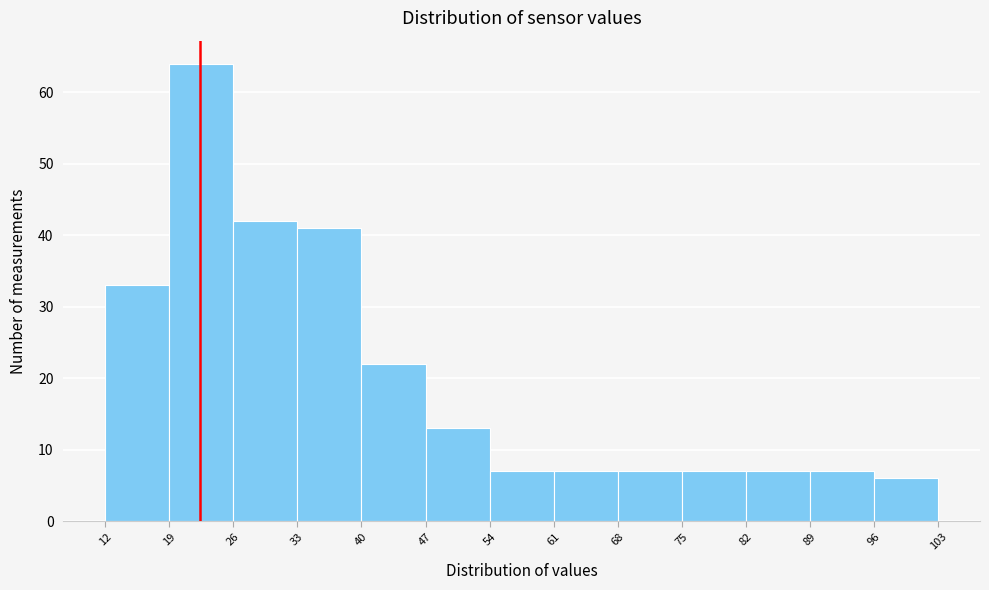

What is the height of the bar covering 33 to 40 on the x-axis? The values are not printed on the chart, so give them approximately, as read against the axis.

41